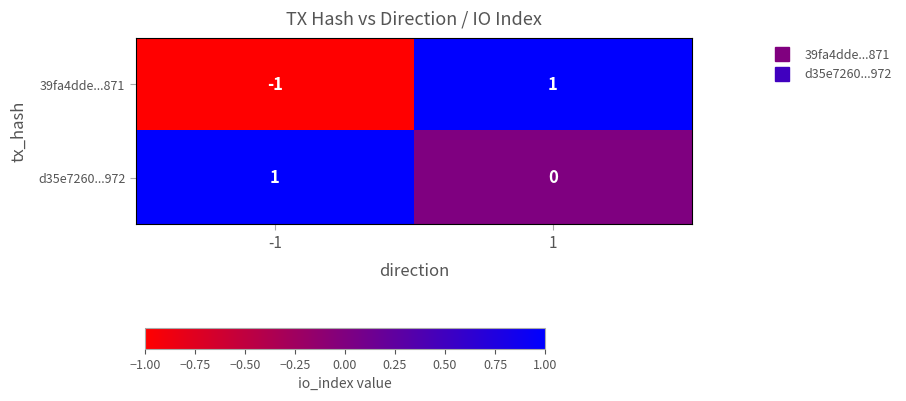

Reading left to right, extract all data points from this chart.

39fa4dde...871: -1=-1	1=1
d35e7260...972: -1=1	1=0